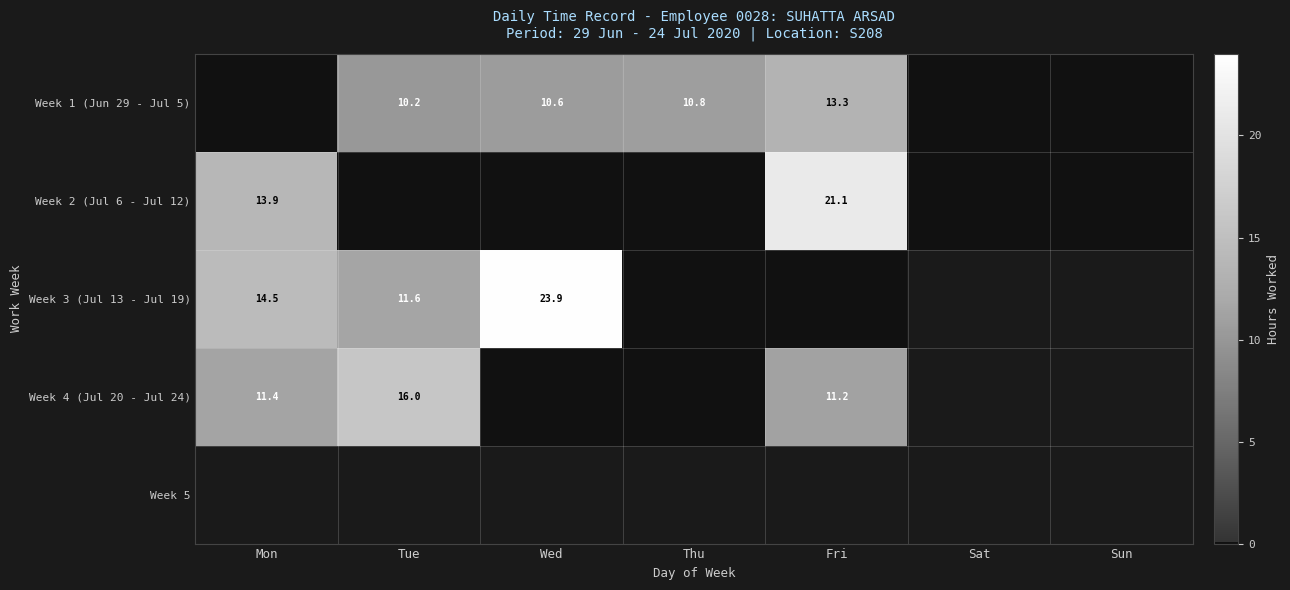

The Week 3 (Jul 13 - Jul 19) series shows 6.3 at Tue. True or false?

False